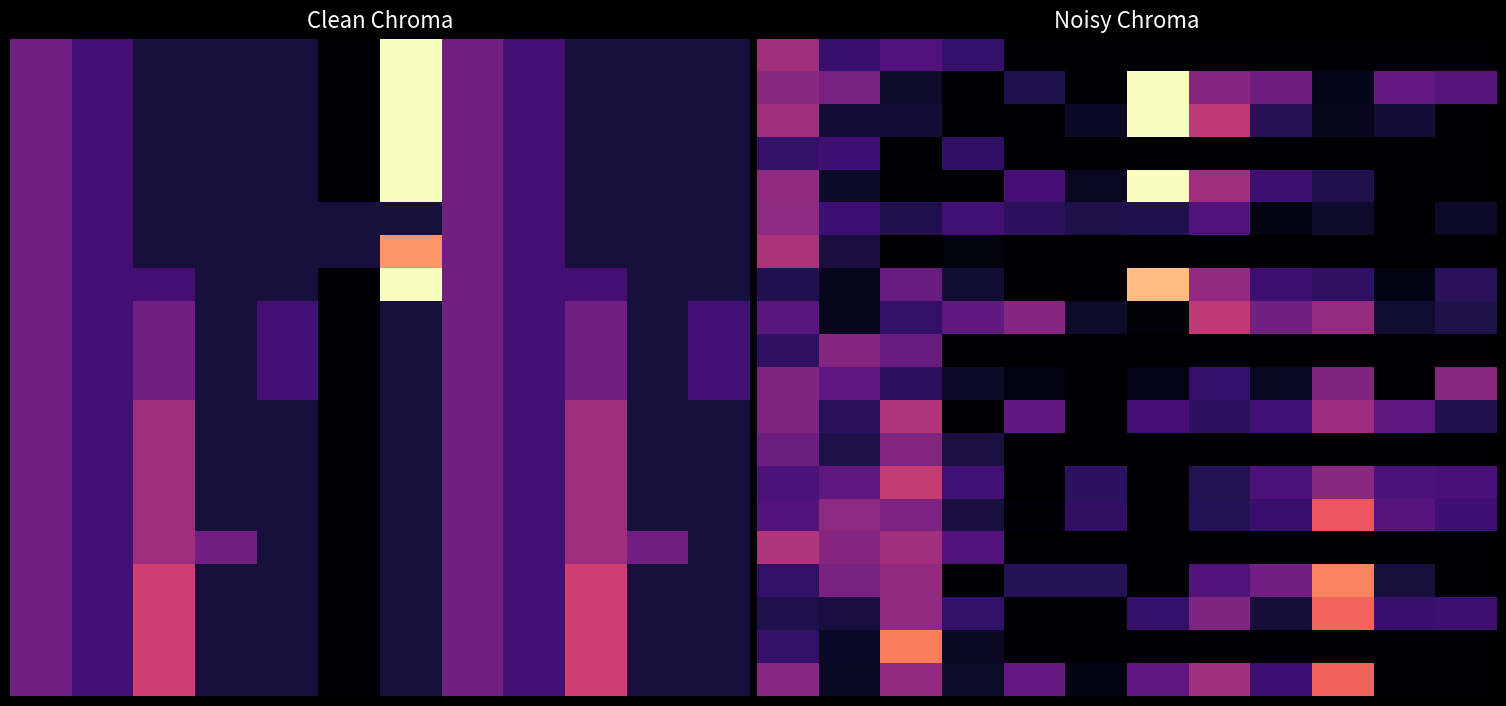

Count the number of categories in the chart.

12